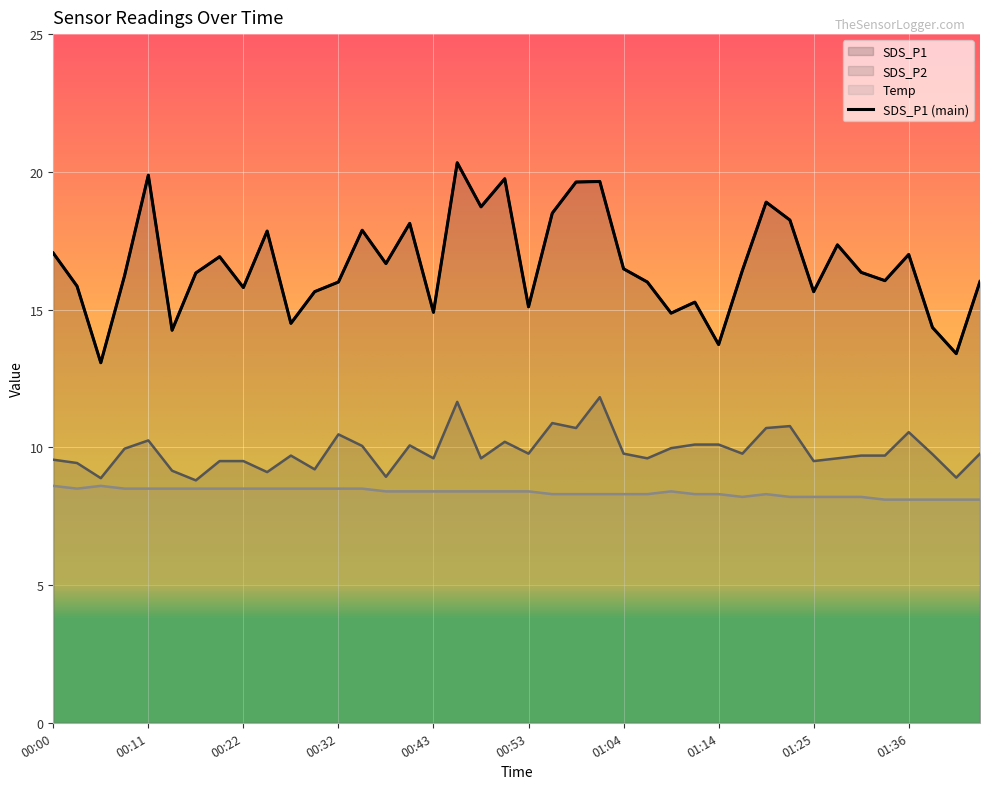

True or false: SDS_P1 and SDS_P2 cross at least once.

False